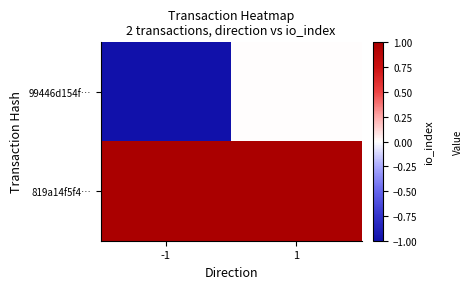

Reading left to right, transcribe all the data shown in this chart.

99446d154f…: -1=-1	1=0
819a14f5f4…: -1=1	1=1